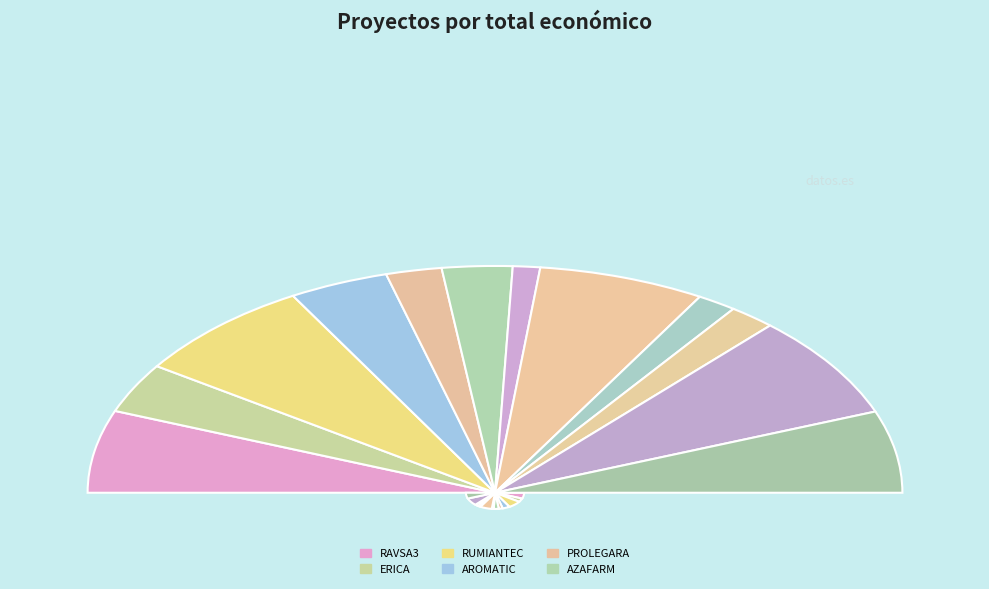

What percentage is the ERICA slice, to the nearest percent?

7%